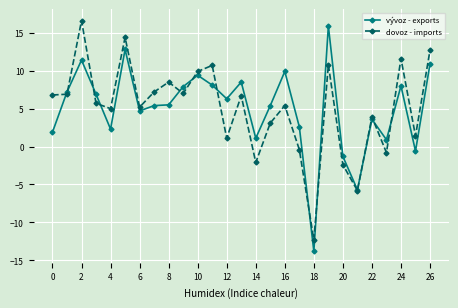

What are all the series names shown in the legend?

vývoz - exports, dovoz - imports